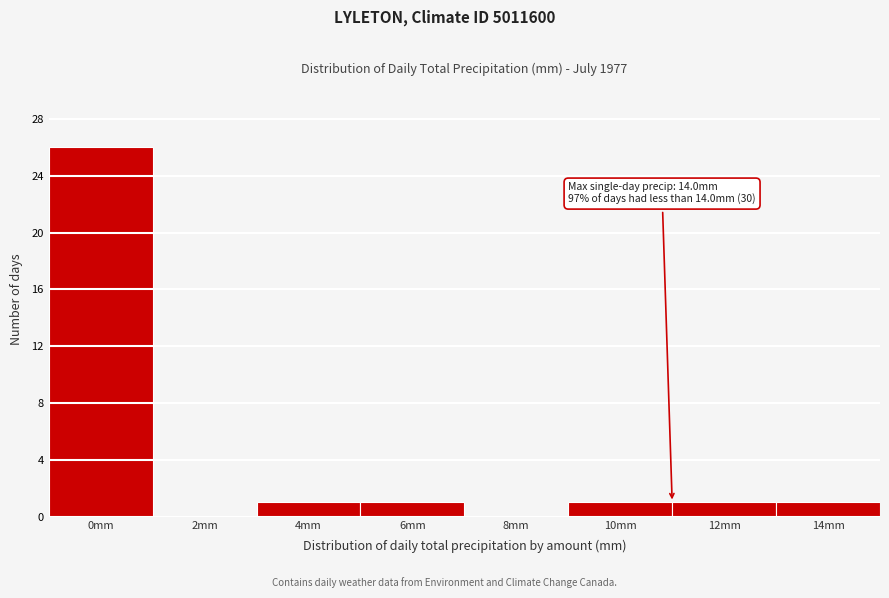

Reading right to left, transcribe all the data shown in this chart.

14mm=1	12mm=1	10mm=1	8mm=0	6mm=1	4mm=1	2mm=0	0mm=26